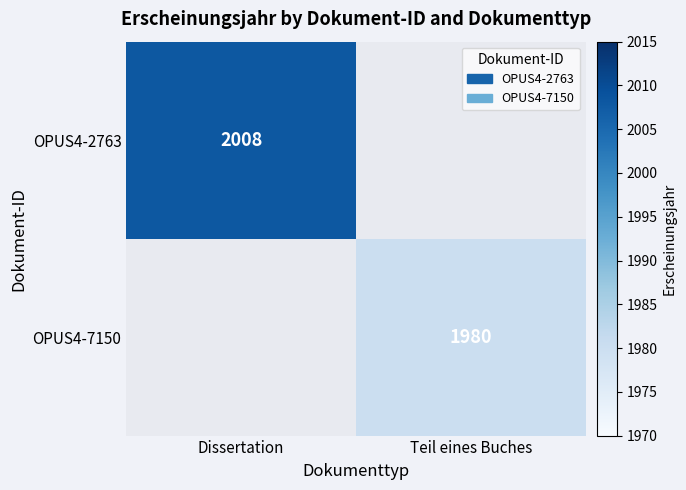

The OPUS4-2763 series shows 1112 at Dissertation. True or false?

False